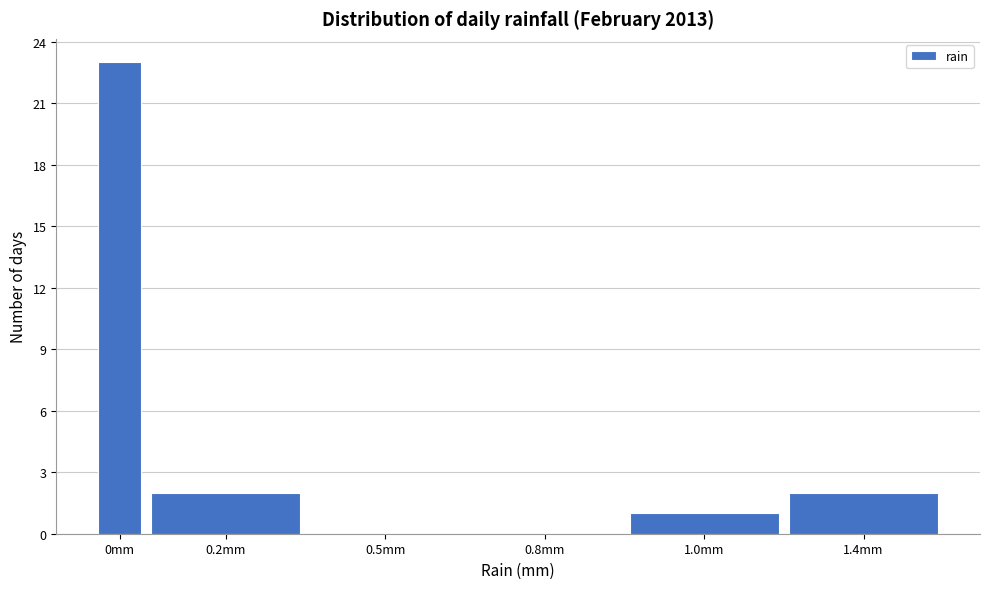

Reading left to right, what are all the values shown in this chart?

0mm=23	0.2mm=2	0.5mm=0	0.8mm=0	1.0mm=1	1.4mm=2